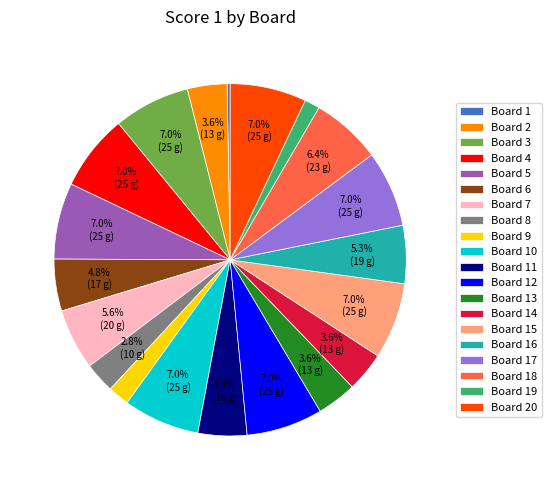

Is there any slice that represents more than half of the pie?

No